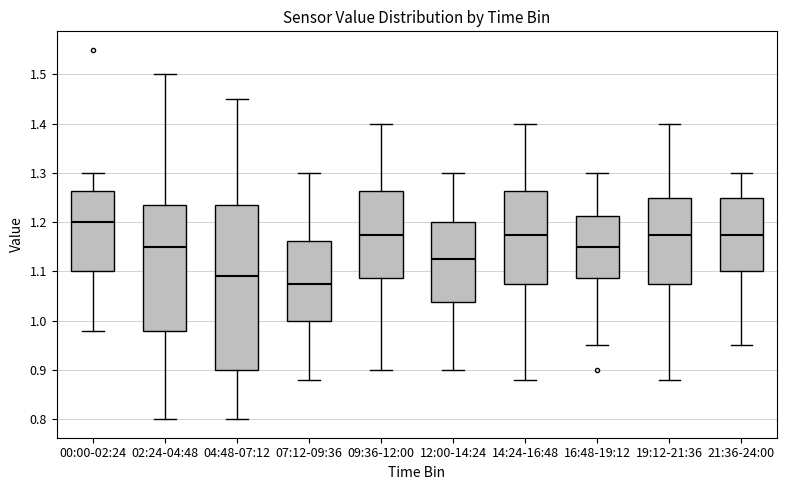

Where is the lower edge of the box for 04:48-07:12 on the y-axis? The values are not printed on the chart, so give them approximately, as read against the axis.

0.90